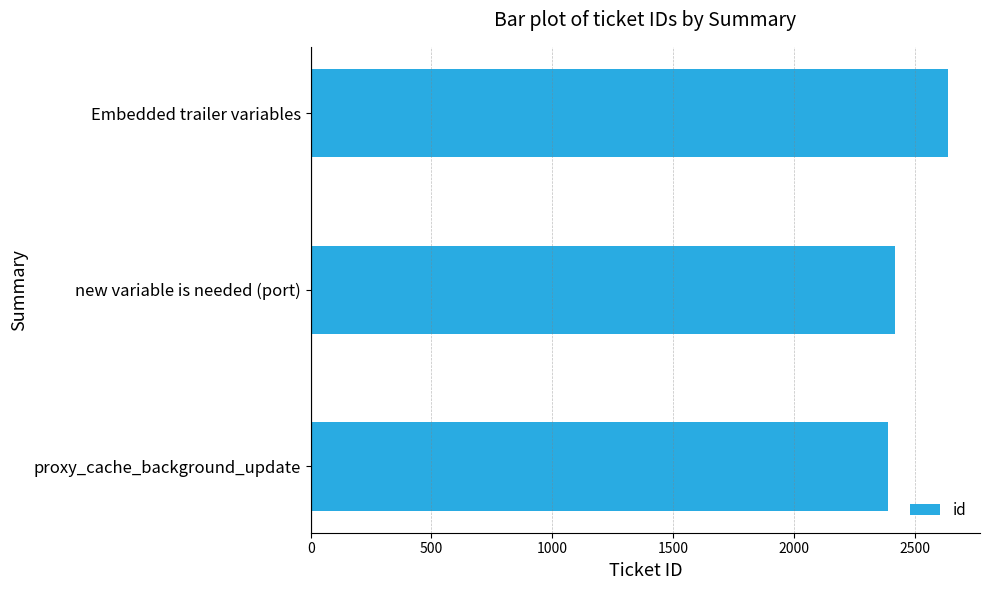

Reading bottom to top, transcribe all the data shown in this chart.

proxy_cache_background_update=2389	new variable is needed (port)=2419	Embedded trailer variables=2639